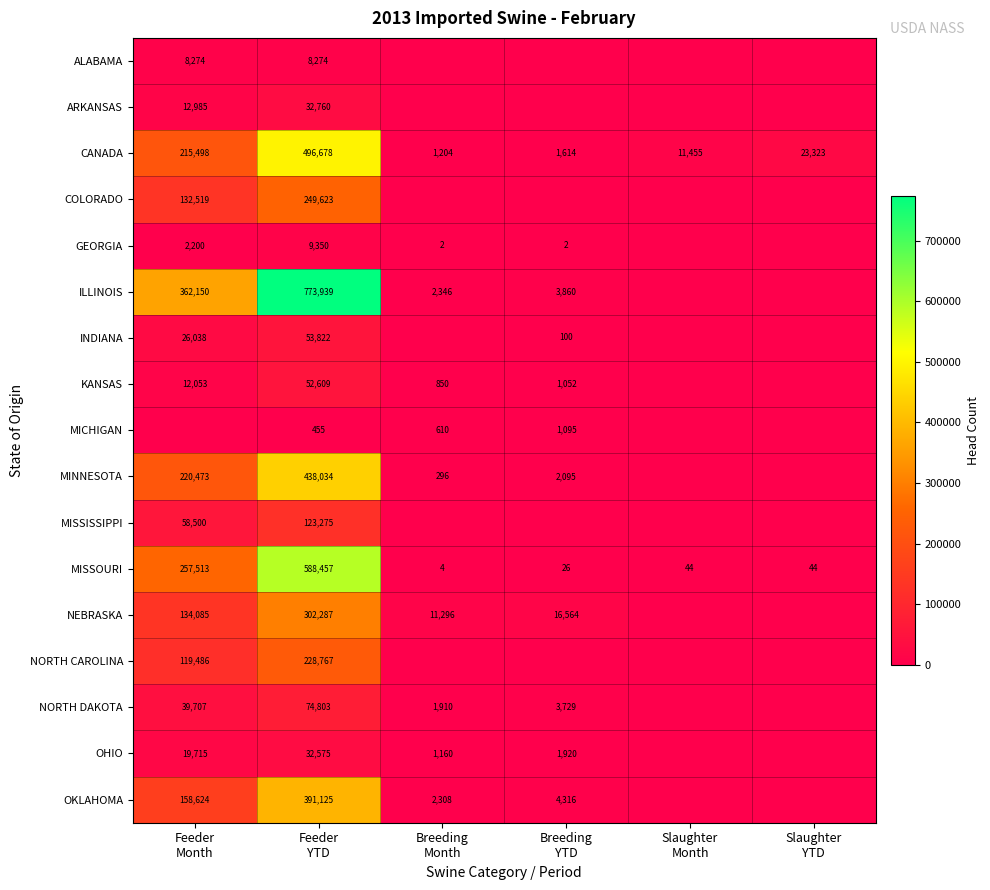

What is the average value of the MISSOURI series?

141015